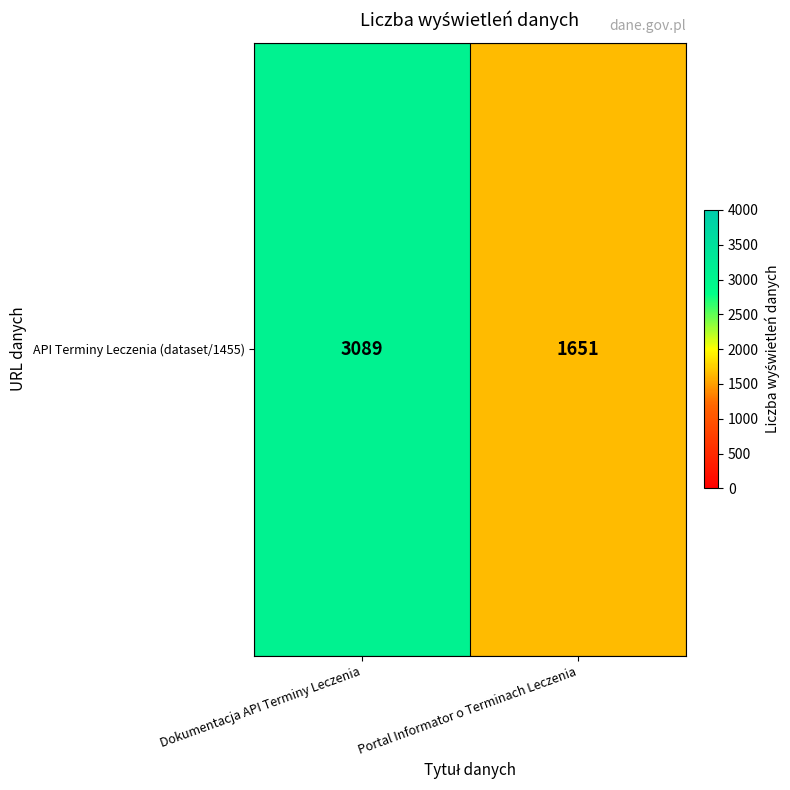

Which has a higher value, Portal Informator o Terminach Leczenia or Dokumentacja API Terminy Leczenia?

Dokumentacja API Terminy Leczenia